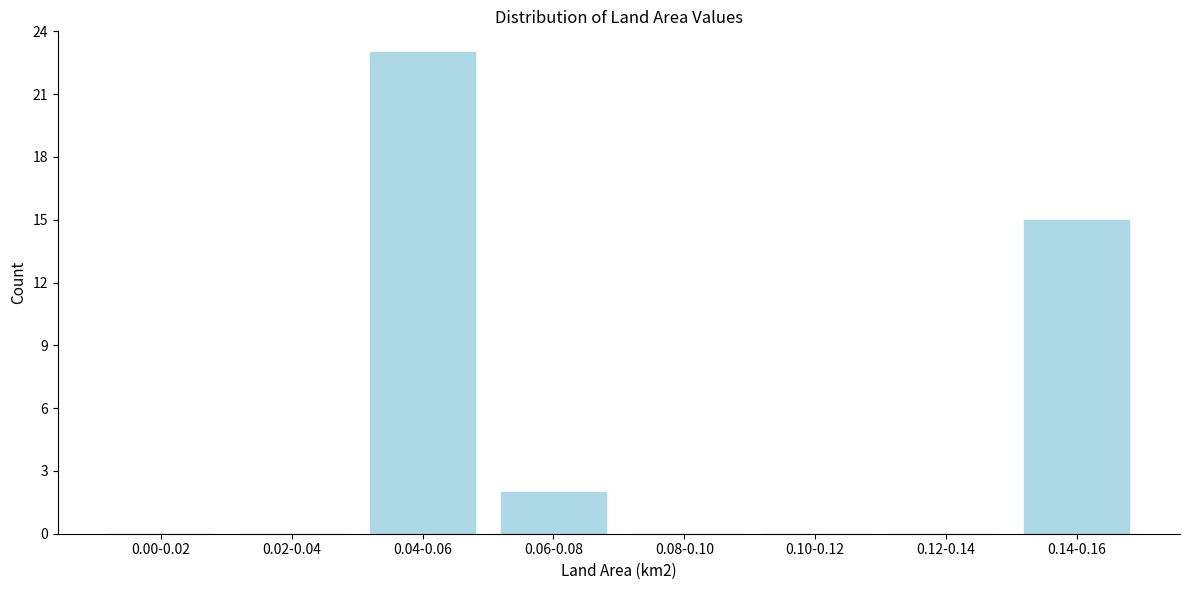

Reading left to right, transcribe all the data shown in this chart.

0.00-0.02=0	0.02-0.04=0	0.04-0.06=23	0.06-0.08=2	0.08-0.10=0	0.10-0.12=0	0.12-0.14=0	0.14-0.16=15